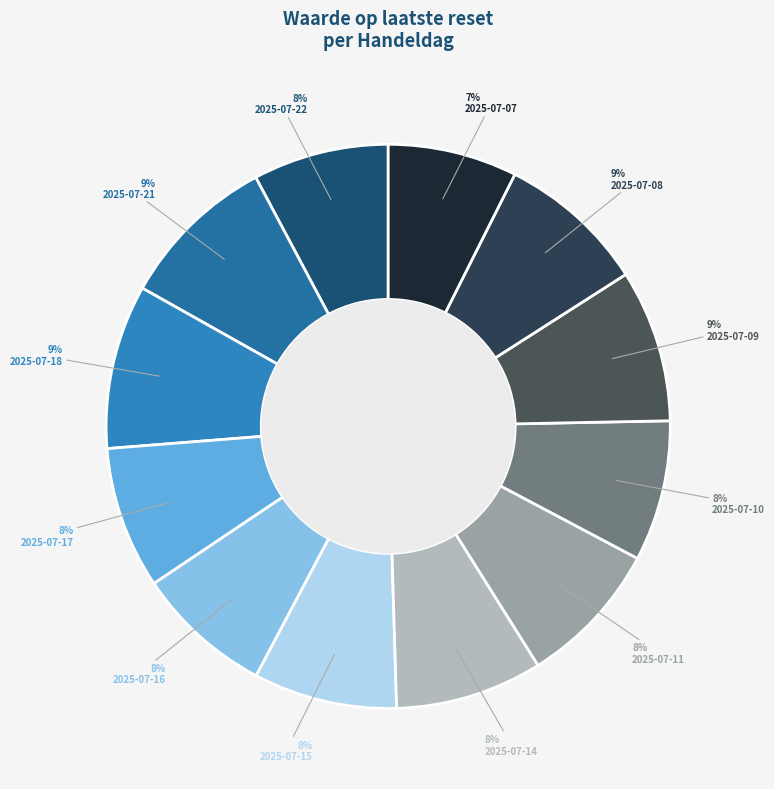

To the nearest percent, what is the difference between the largest and smallest slice percentages?

2%